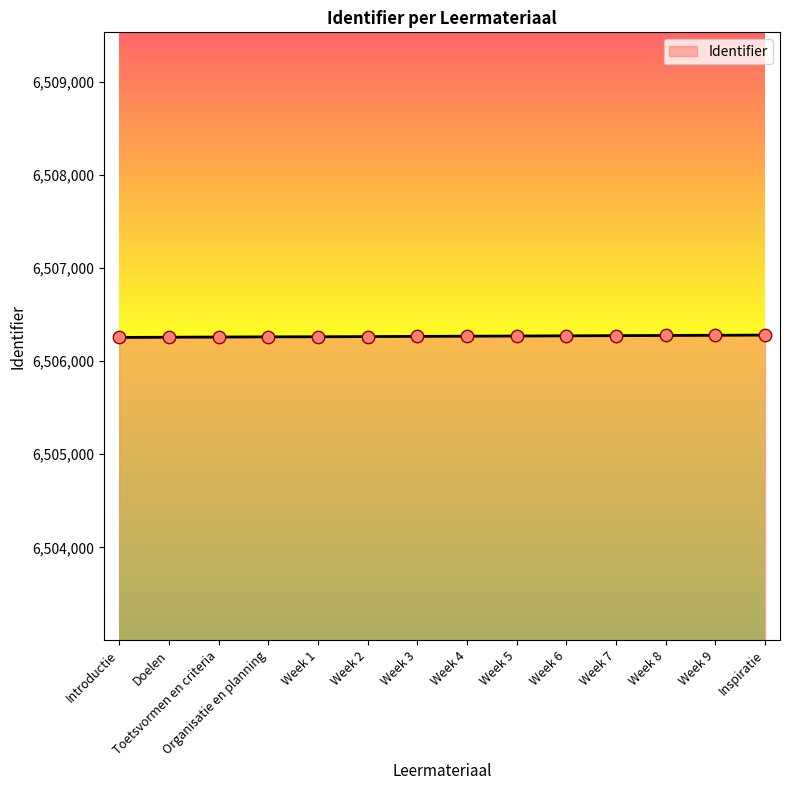

Approximately how many times larger is the value at Week 7 compared to Week 1?

1.0